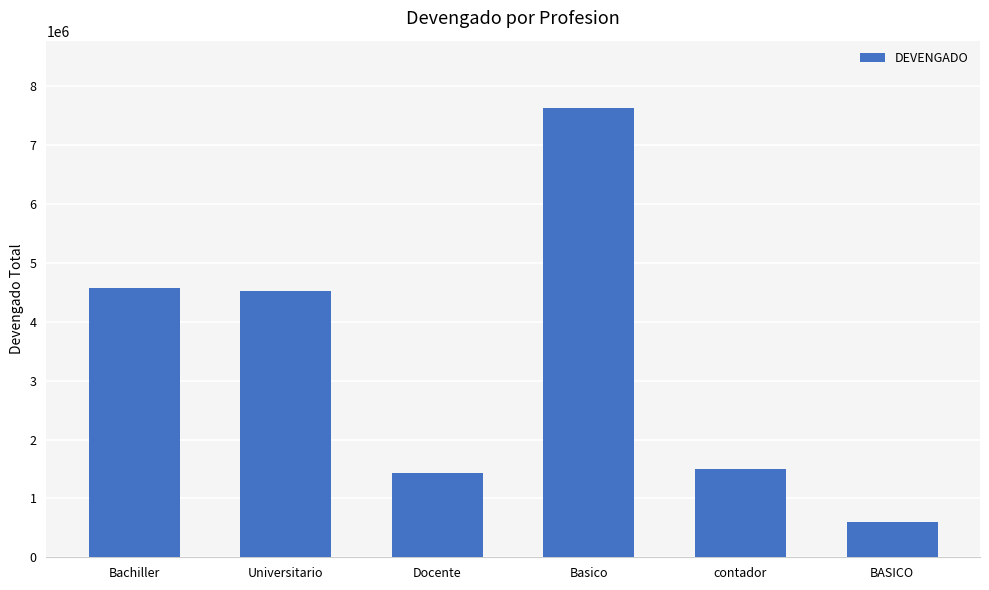

Are the bars grouped side by side (vs. stacked)?

No